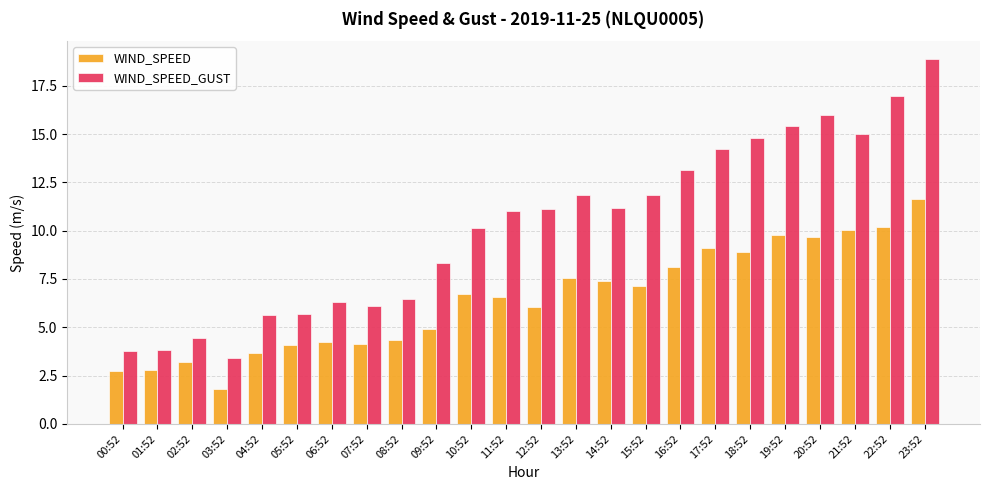

What are all the series names shown in the legend?

WIND_SPEED, WIND_SPEED_GUST